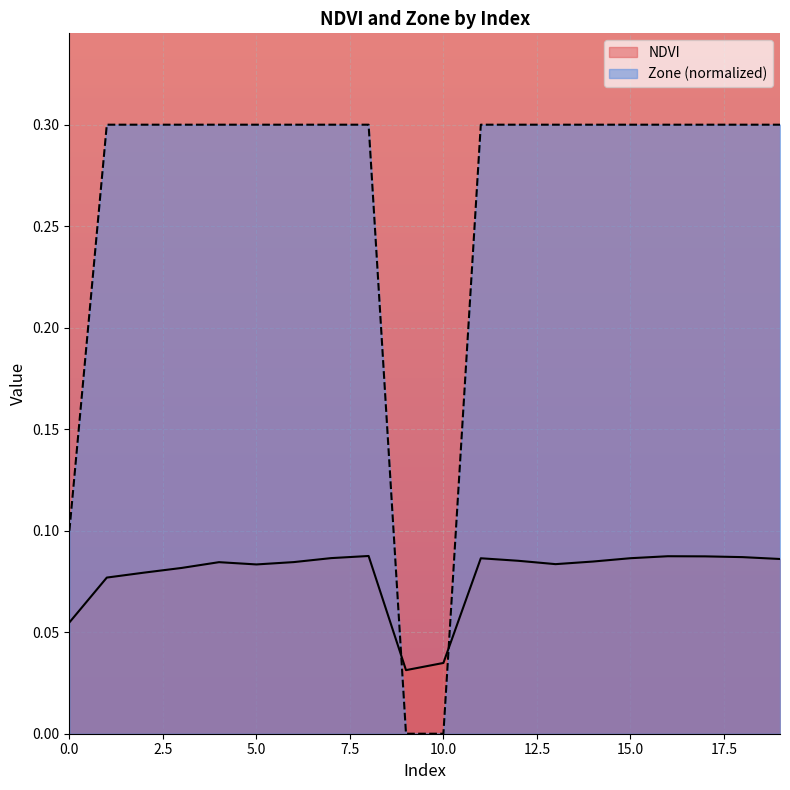

At which label does Zone reach its peak?

1